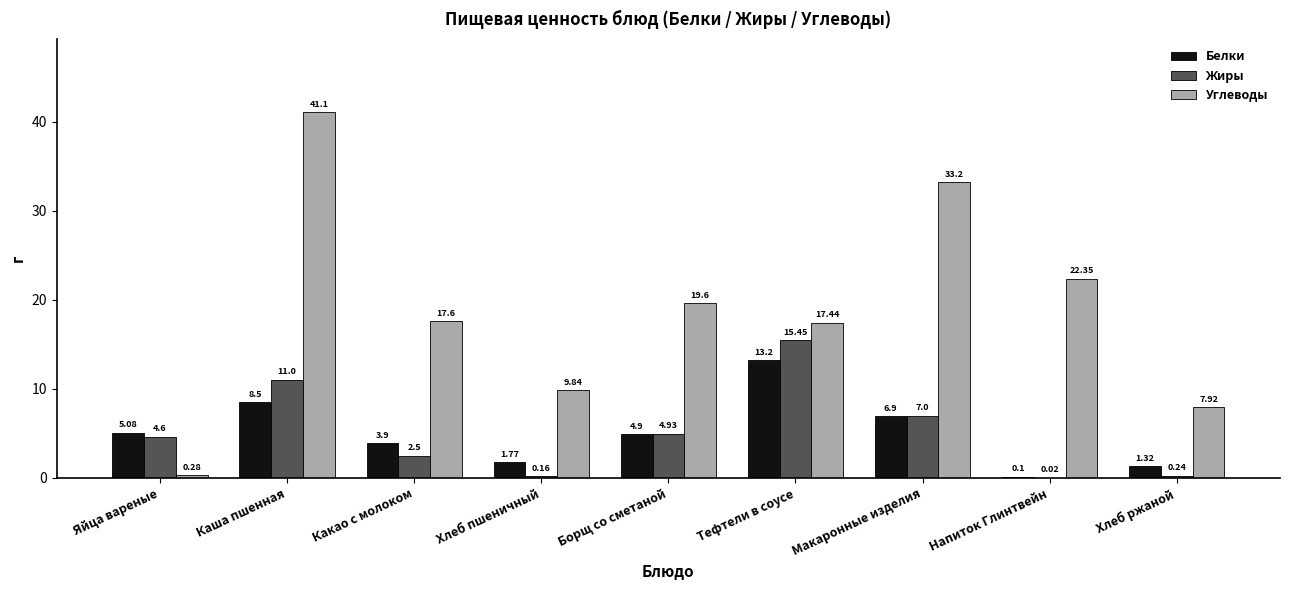

What is the sum of the Жиры values at Макаронные изделия and Яйца вареные?

11.6